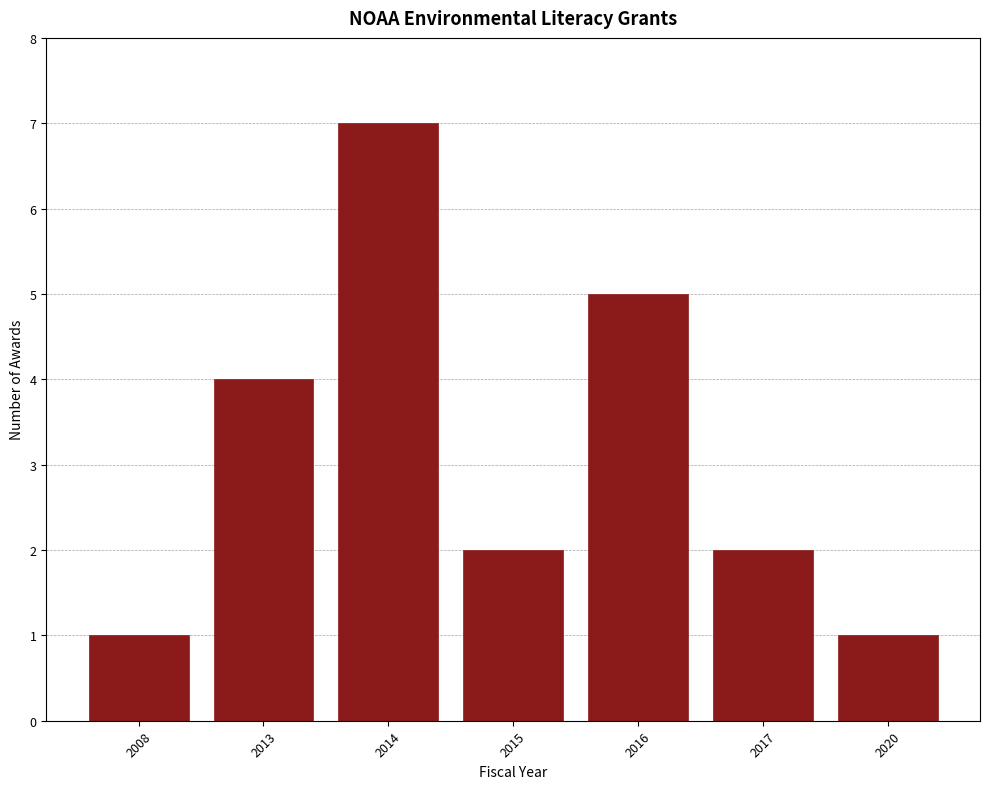

Reading right to left, list all the values displayed in this chart.

2020=1	2017=2	2016=5	2015=2	2014=7	2013=4	2008=1